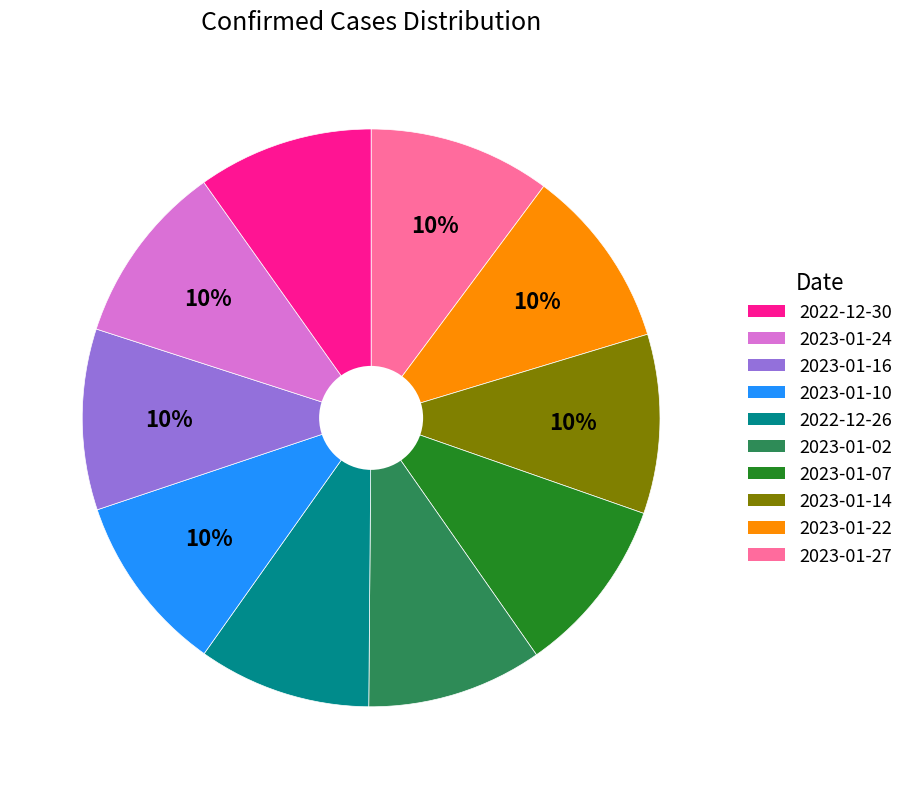

Does any single category account for the majority?

No